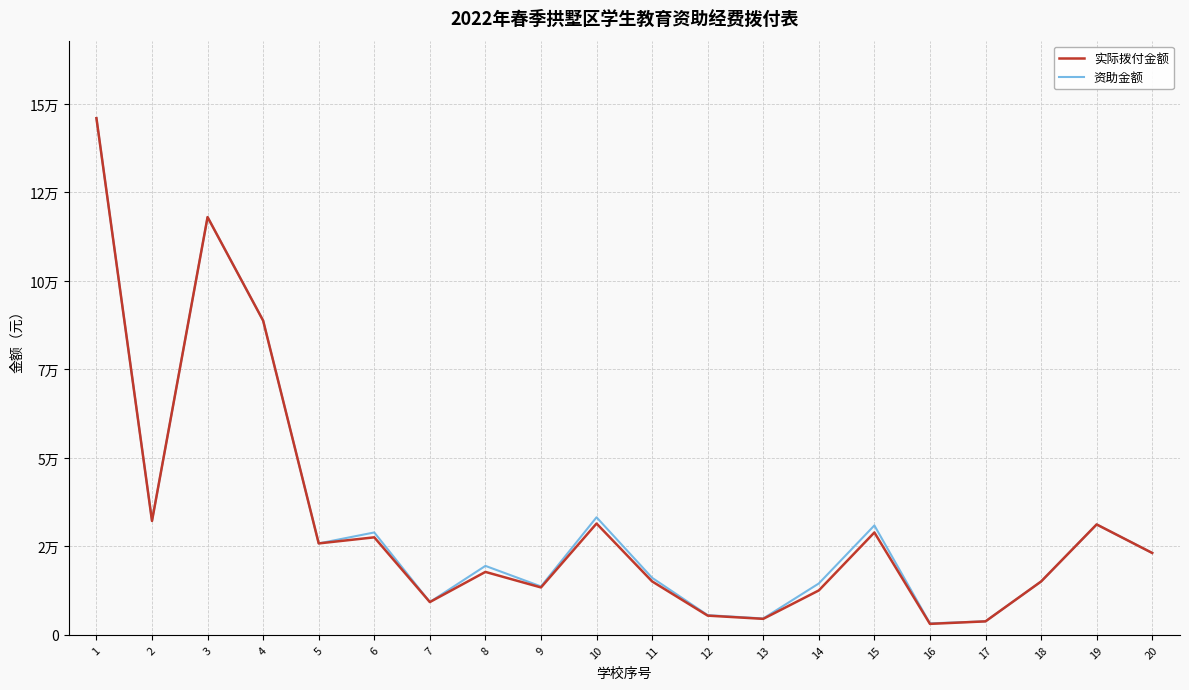

At which label does 实际拨付金额 reach its peak?

1